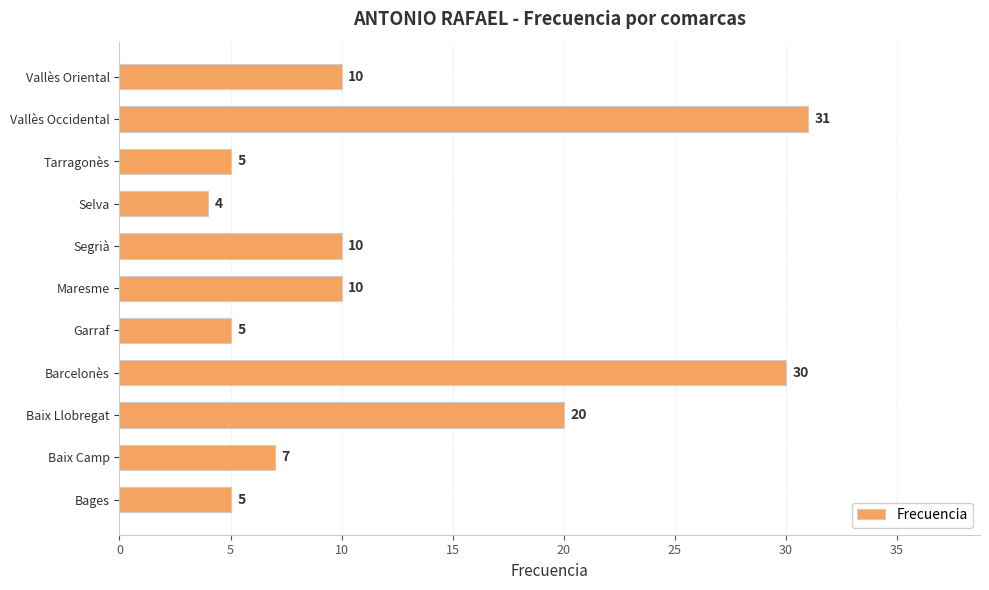

How many bars are there in total?

11